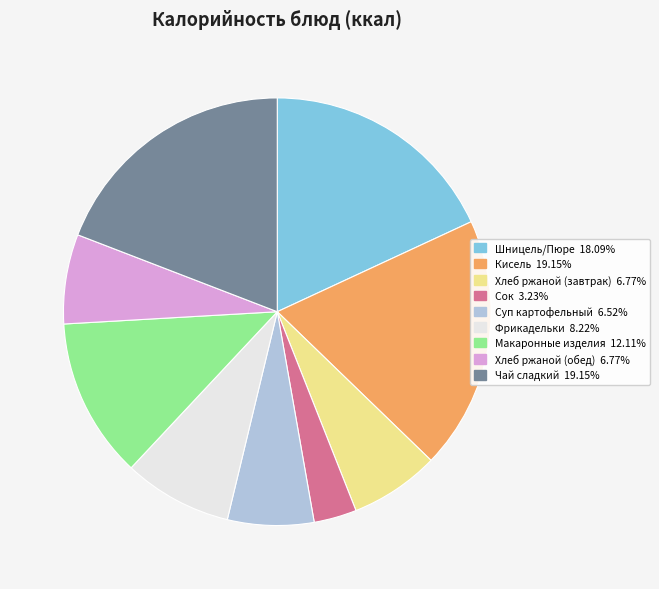

What is the ratio of the value at Суп картофельный to the value at Хлеб ржаной (завтрак)?

1.0